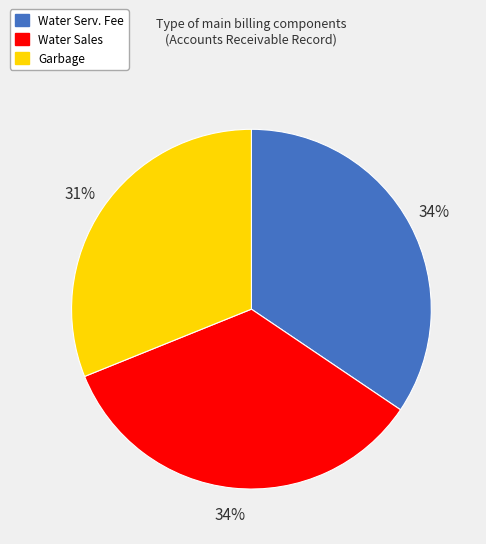

What is the ratio of the value at Water Sales to the value at Garbage?

1.1